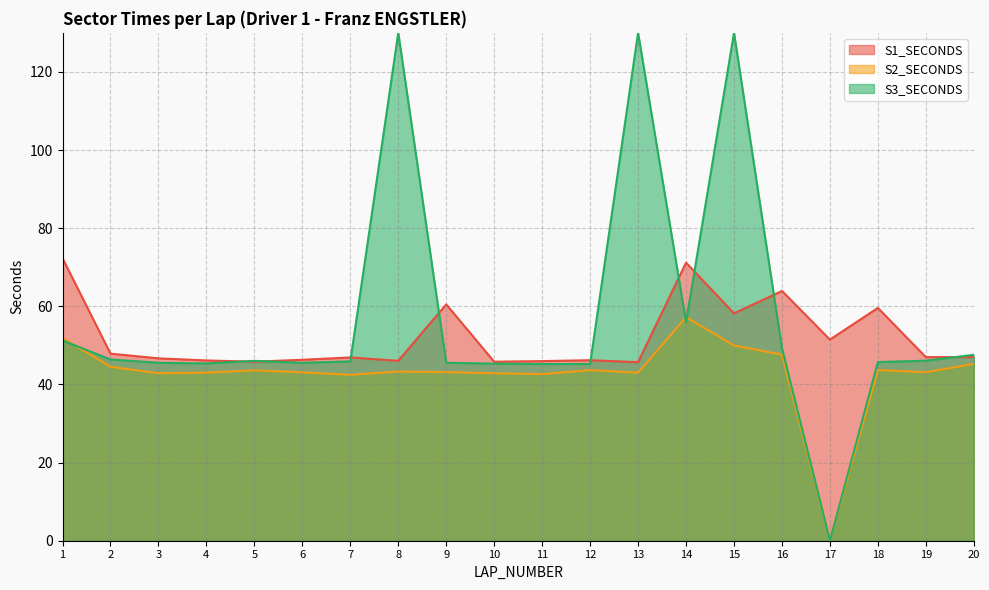

Does the chart have visible grid lines?

Yes